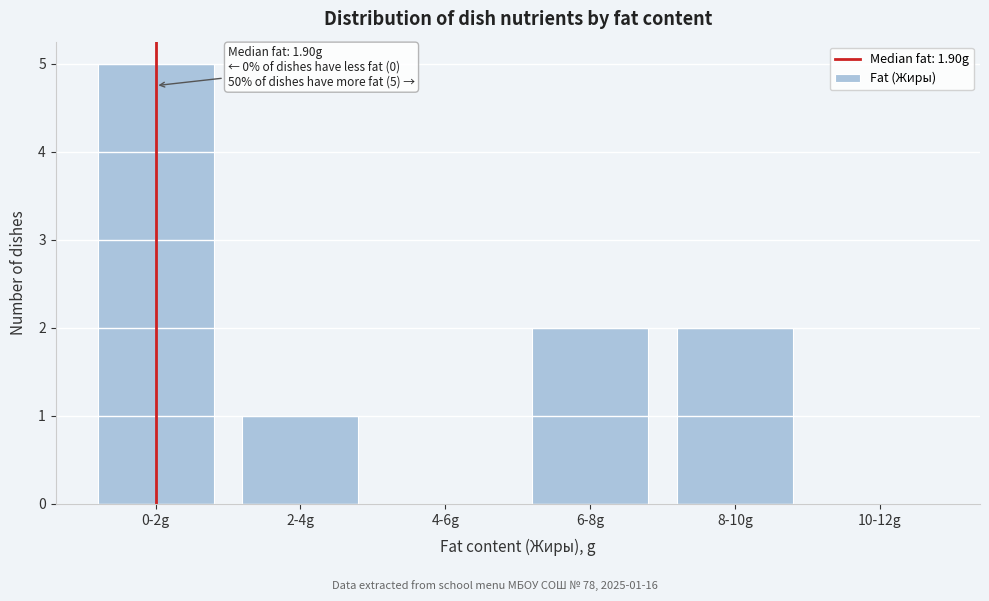

Reading right to left, extract all data points from this chart.

10-12g=0	8-10g=2	6-8g=2	4-6g=0	2-4g=1	0-2g=5